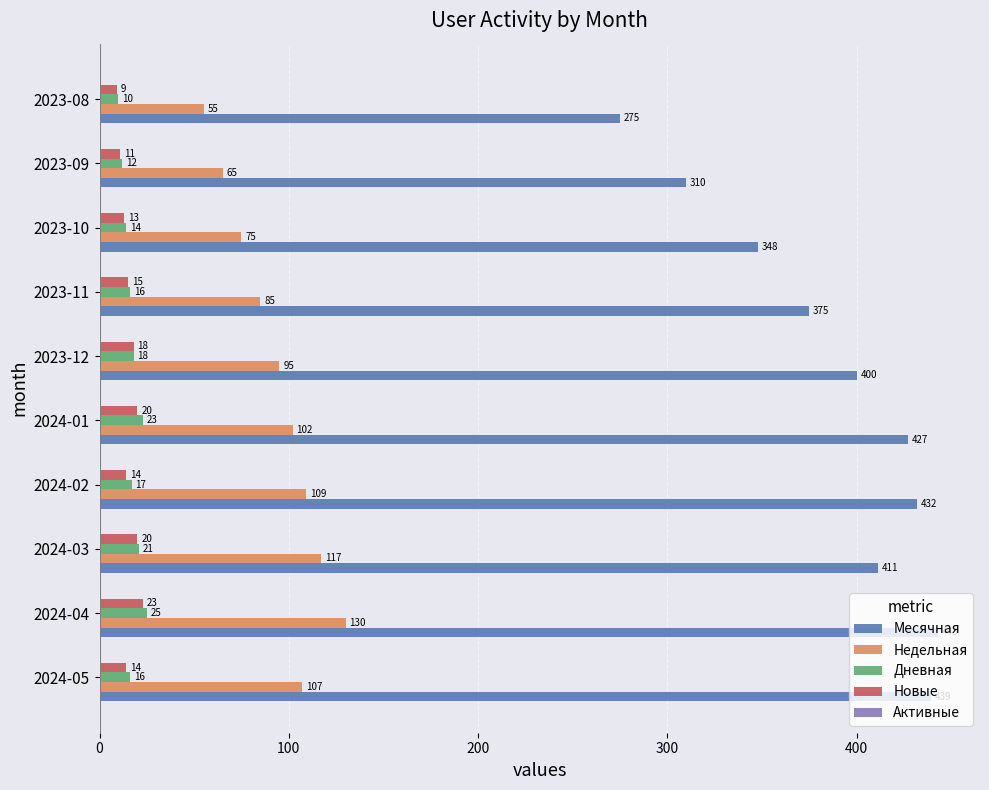

What is the average value of the Новые series?

16